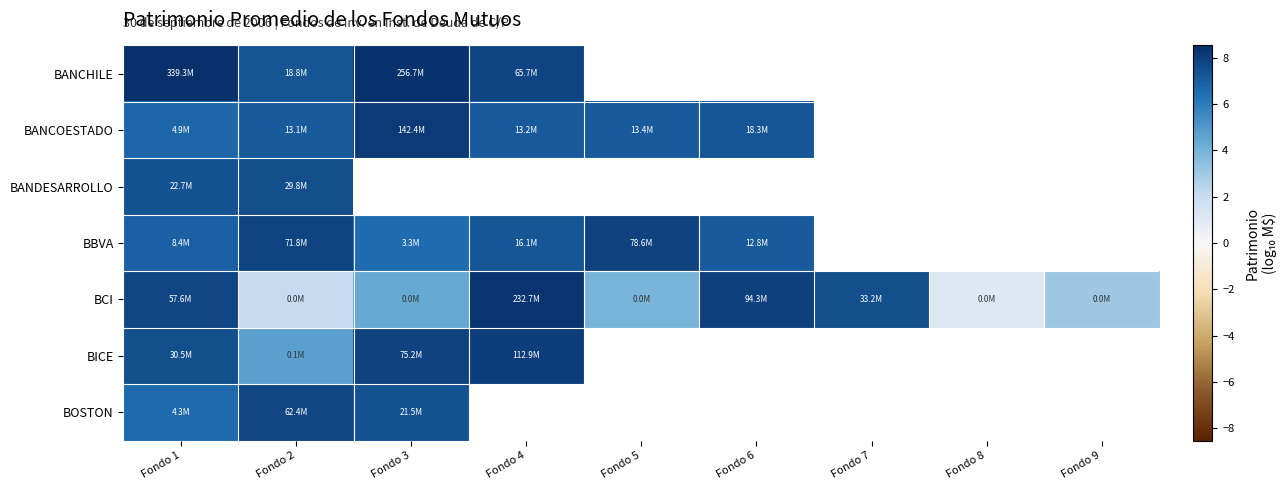

Count the number of data series in this chart.

7